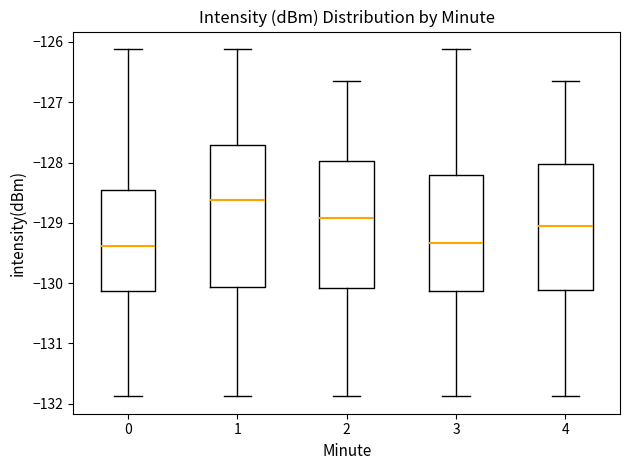

Where does the median line of the box at x = 2 sit on the y-axis? The values are not printed on the chart, so give them approximately, as read against the axis.

-128.9